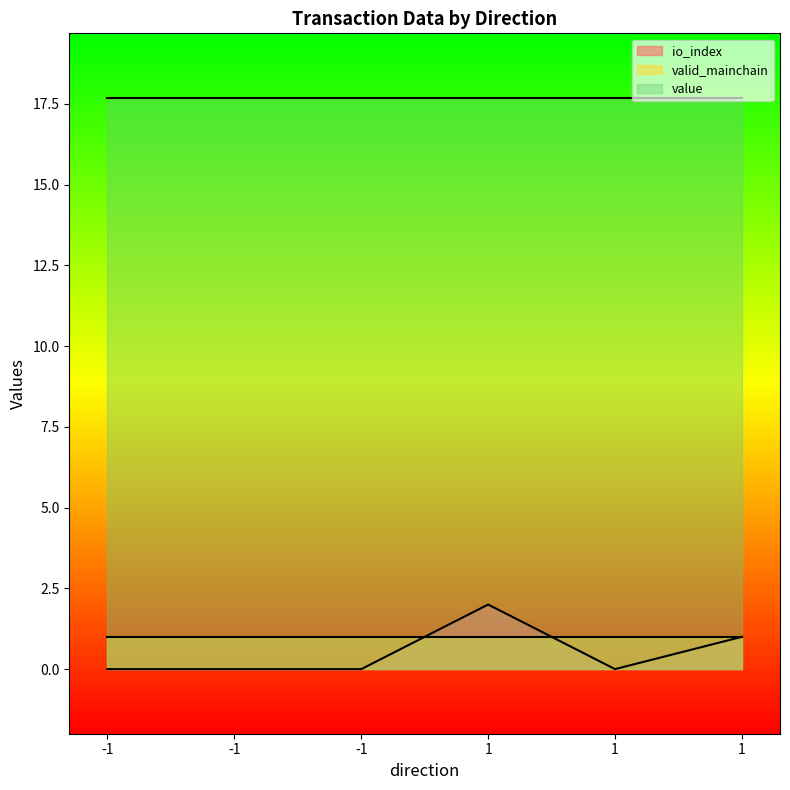

What are all the series names shown in the legend?

io_index, valid_mainchain, value